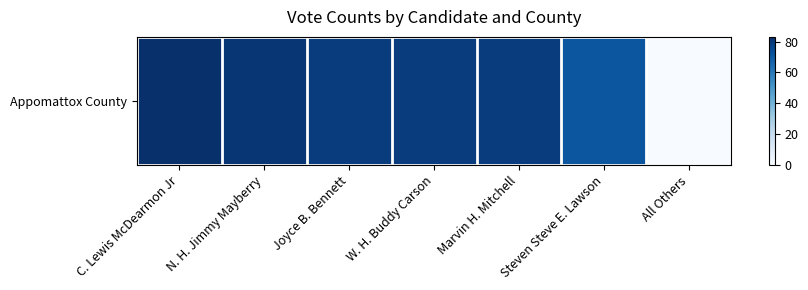

Count the number of values greater than 79.

2